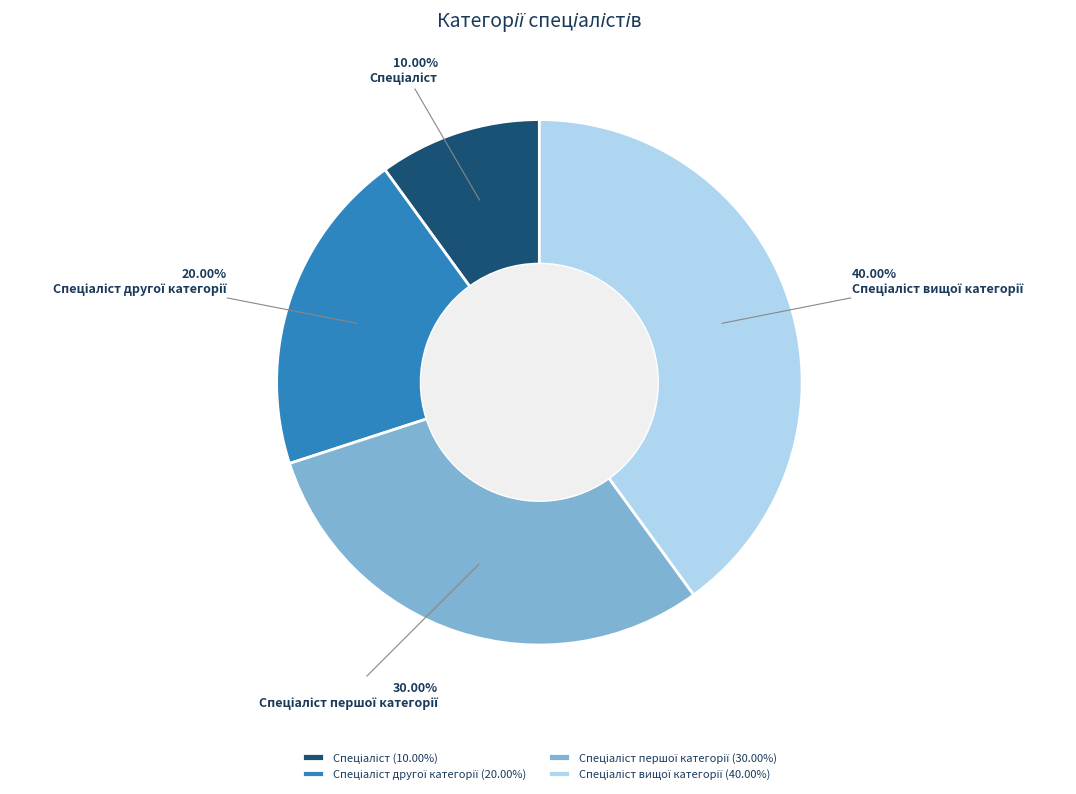

Is there any slice that represents more than half of the pie?

No